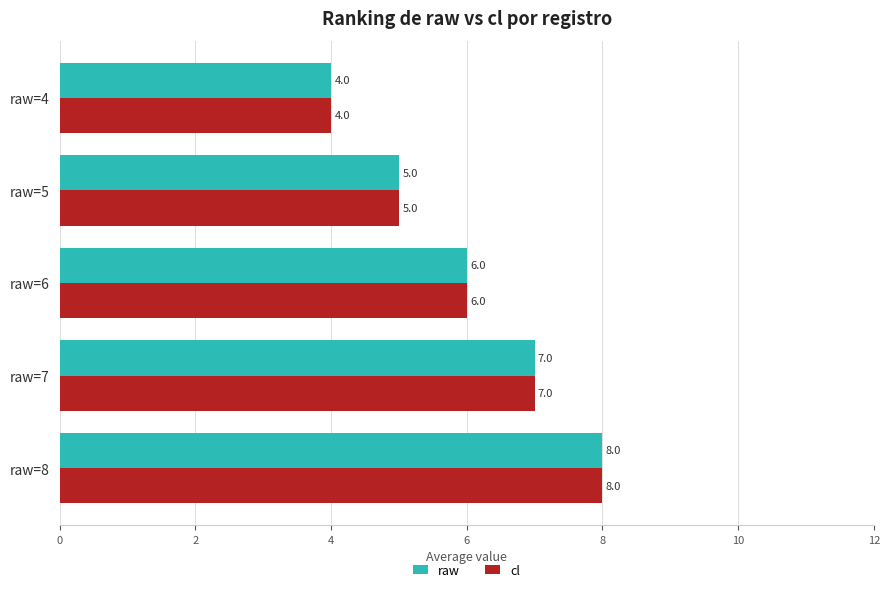

What is the lowest value of the raw series?

4